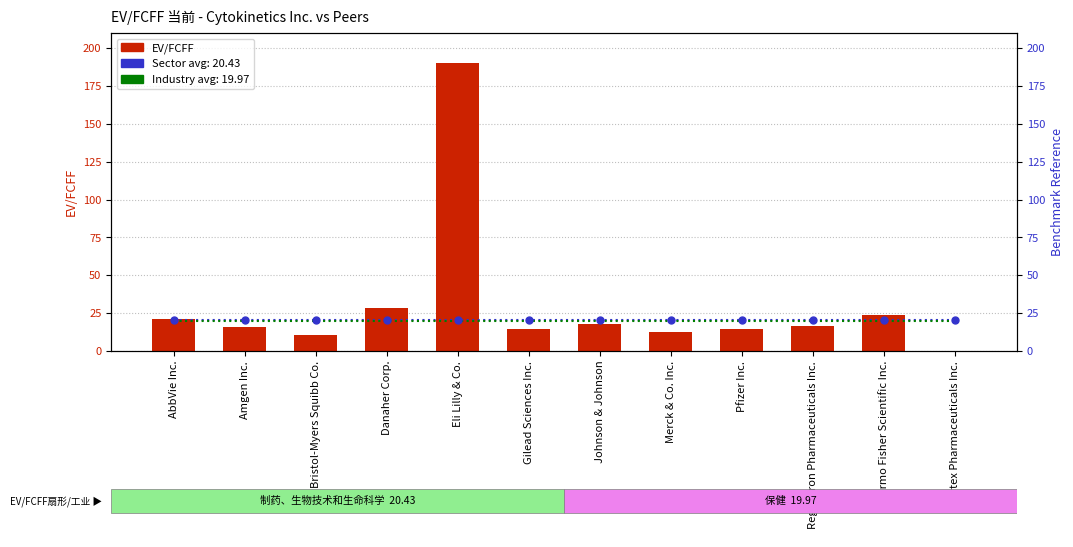

What is the total value across all series at Vertex Pharmaceuticals Inc.?

40.4